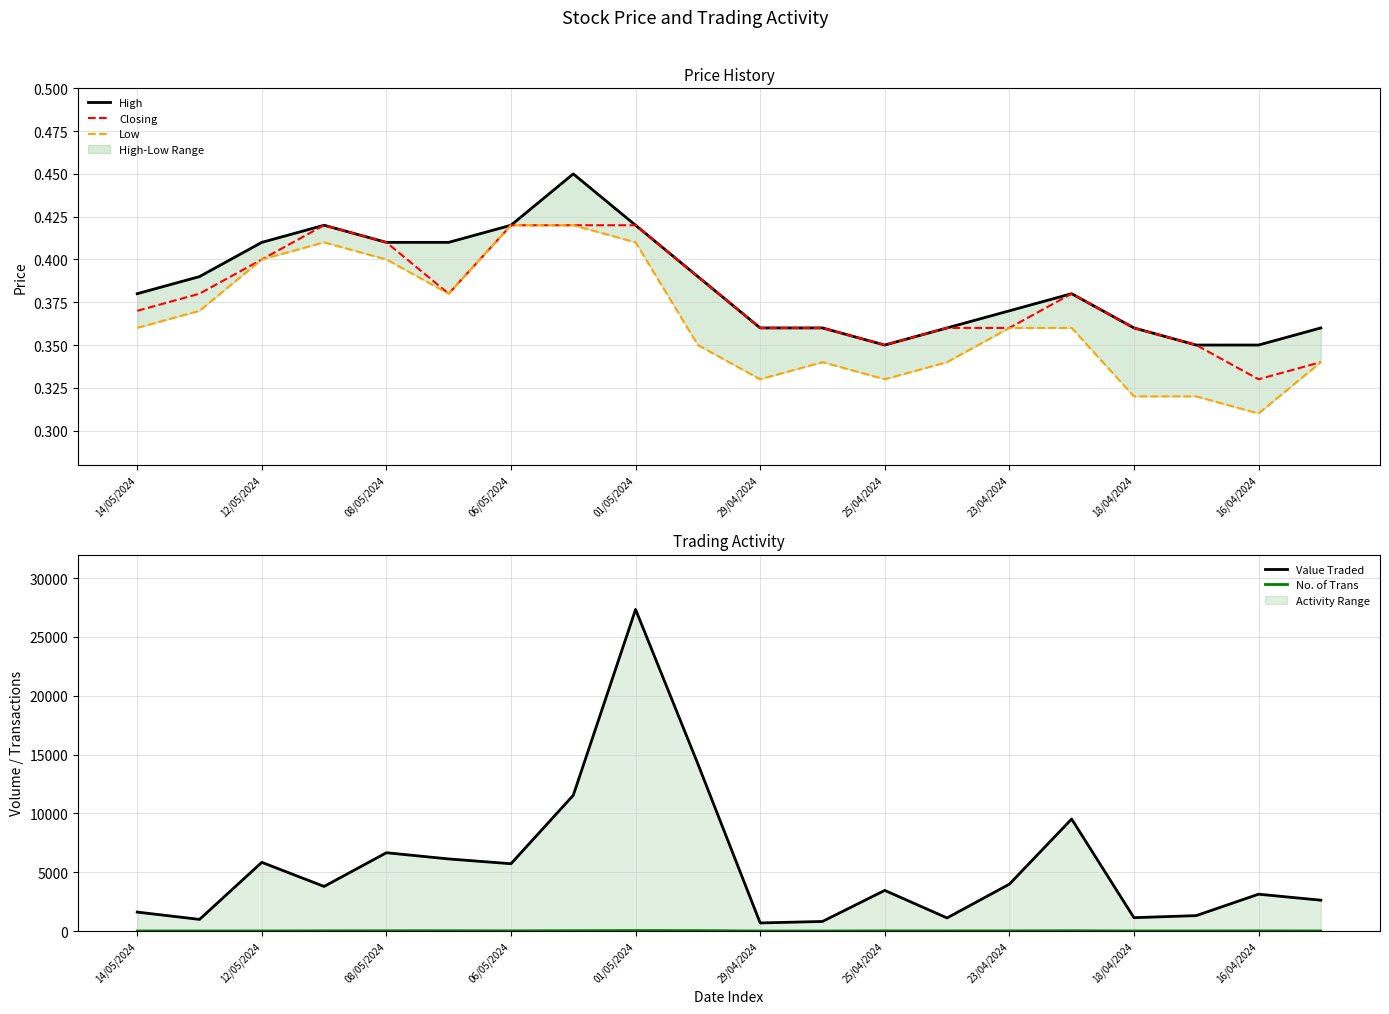

Is it true that Closing equals 0.2 at 08/05/2024?

False